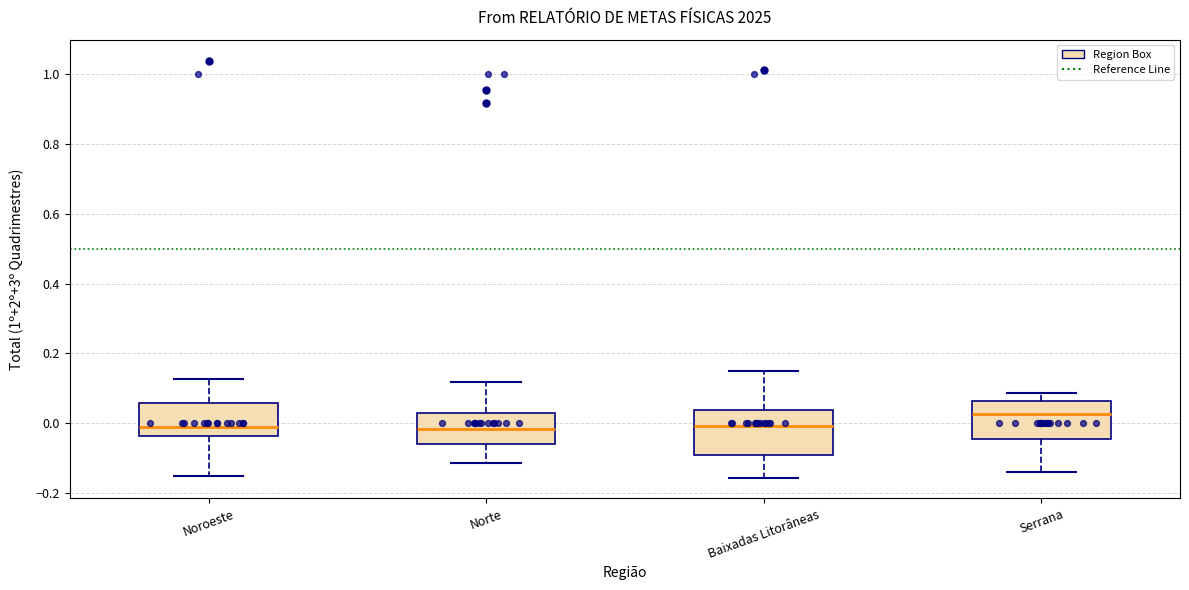

Reading left to right, transcribe this box plot: for each box, give where its median line is, the range the box spans, and where its two whiskers end, as read against the y-axis. The values are not printed on the chart, so give them approximately, as read against the axis.

Noroeste: median -0.02, box -0.04 to 0.06, whiskers -0.16 to 0.12
Norte: median -0.02, box -0.06 to 0.02, whiskers -0.12 to 0.12
Baixadas Litorâneas: median 0.00, box -0.10 to 0.04, whiskers -0.16 to 0.14
Serrana: median 0.02, box -0.04 to 0.06, whiskers -0.14 to 0.08